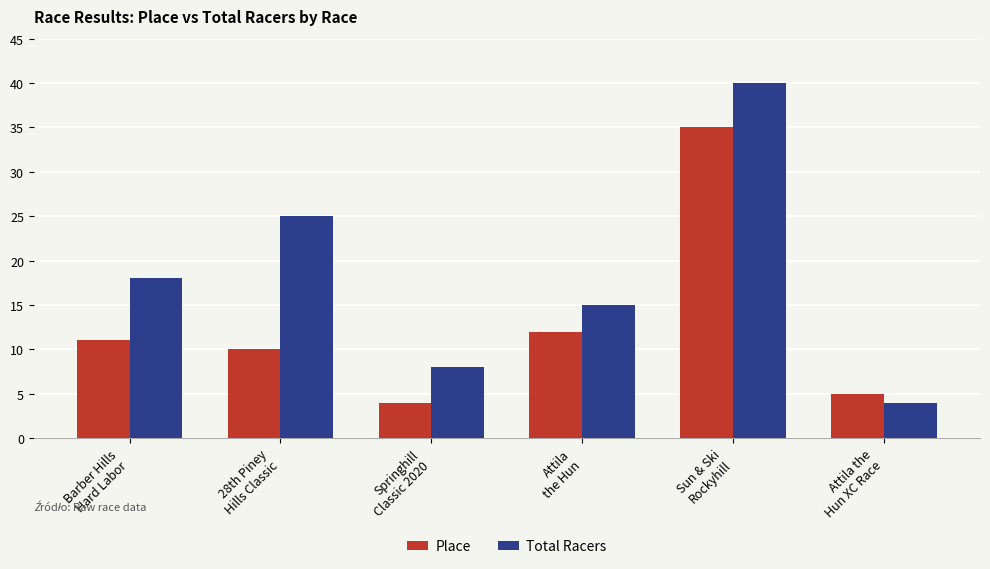

What is the minimum value for Place?

4